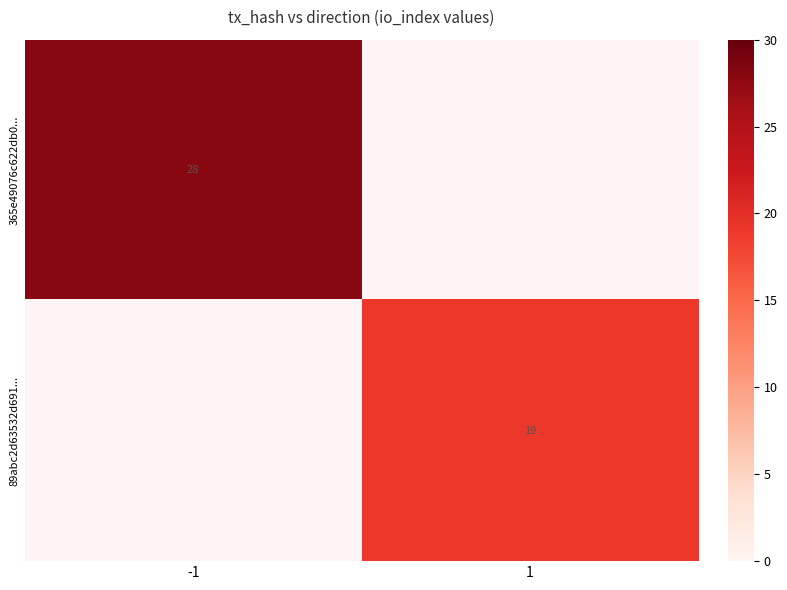

At how many categories does at least one series exceed 27?

1